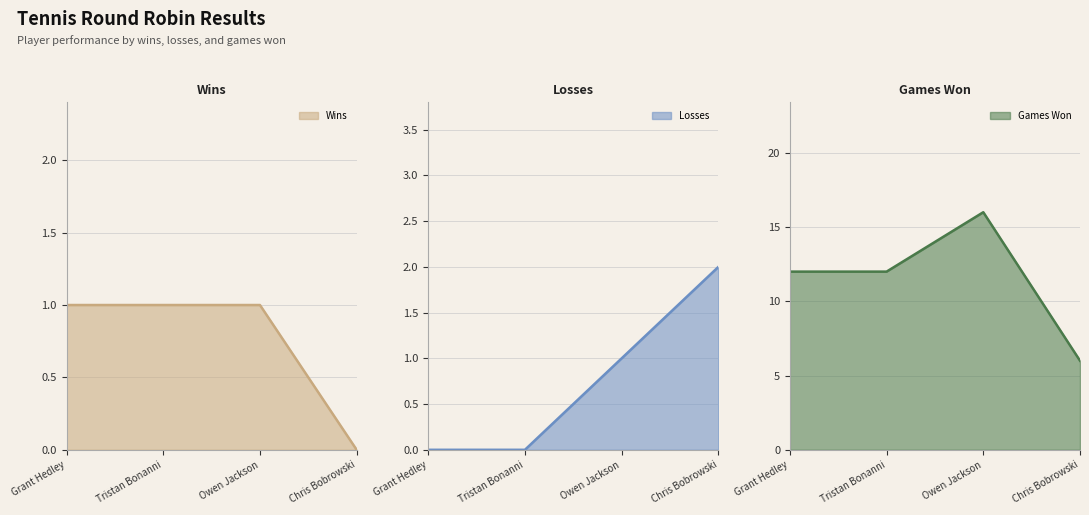

The value of Losses at Owen Jackson is 2. True or false?

False